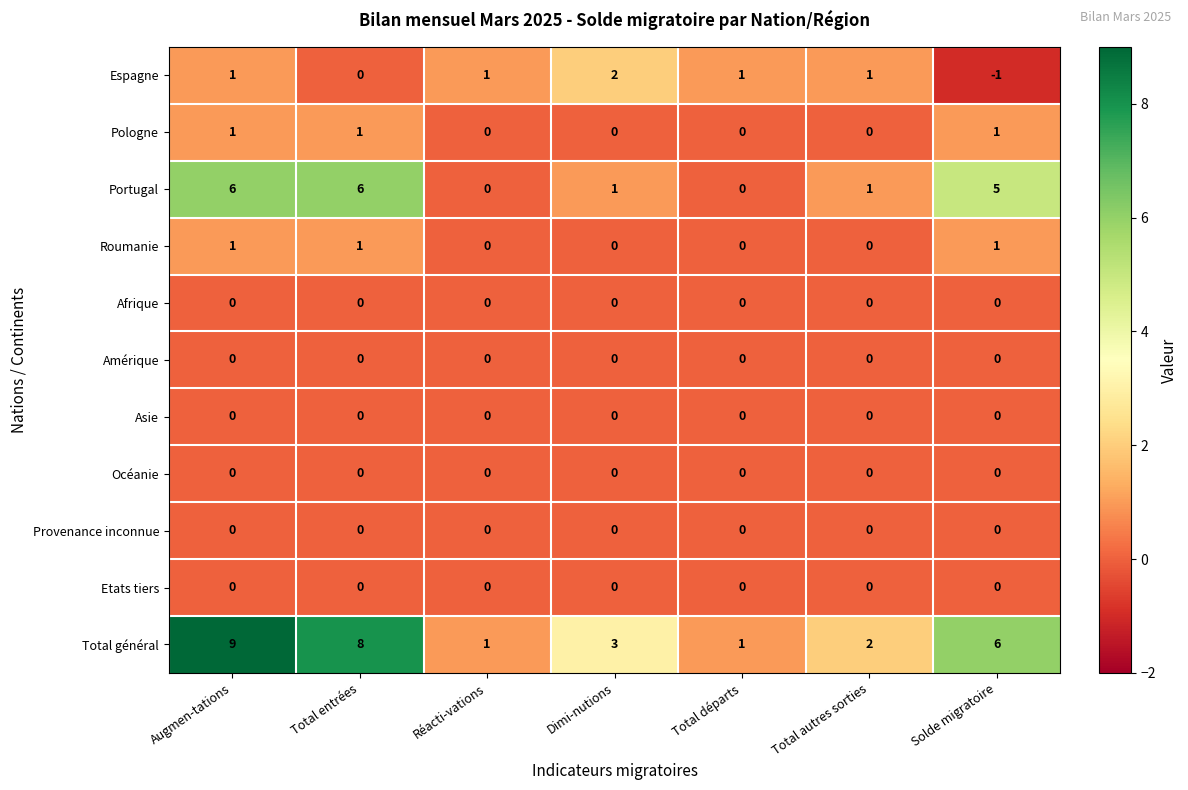

Count the Pologne values in the range 0 to 1.

7